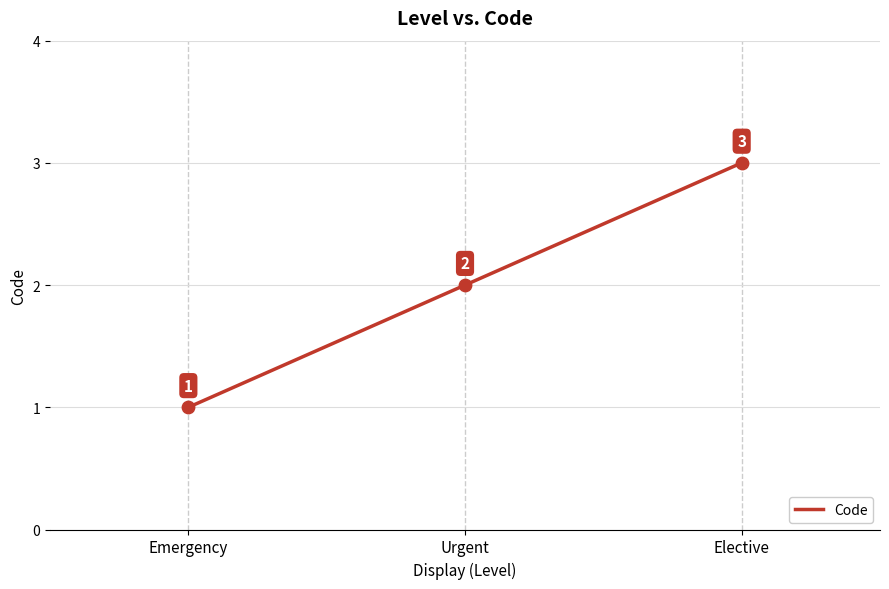

Which has a higher value, Emergency or Elective?

Elective